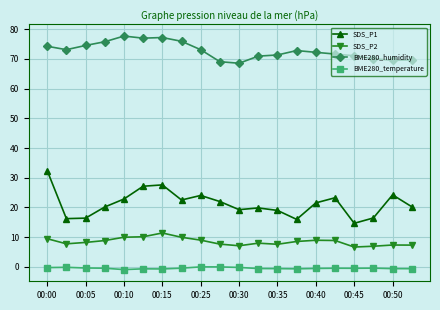

True or false: BME280_temperature has more than 2 points higher than both neighbors.

True